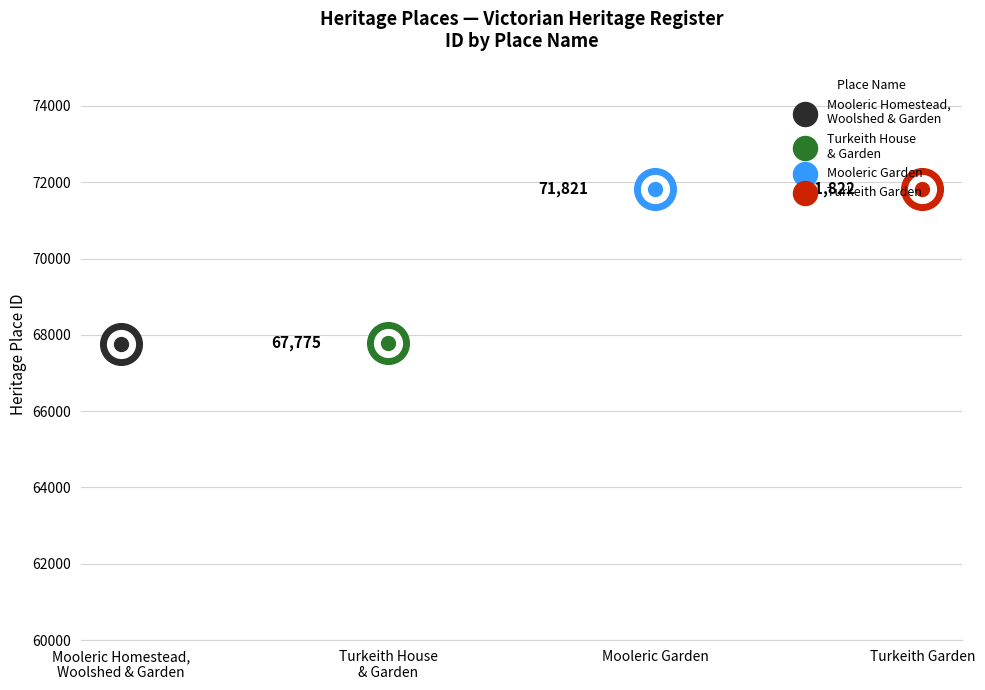

Approximately how many times larger is the value at Turkeith House
& Garden compared to Mooleric Garden?

0.9